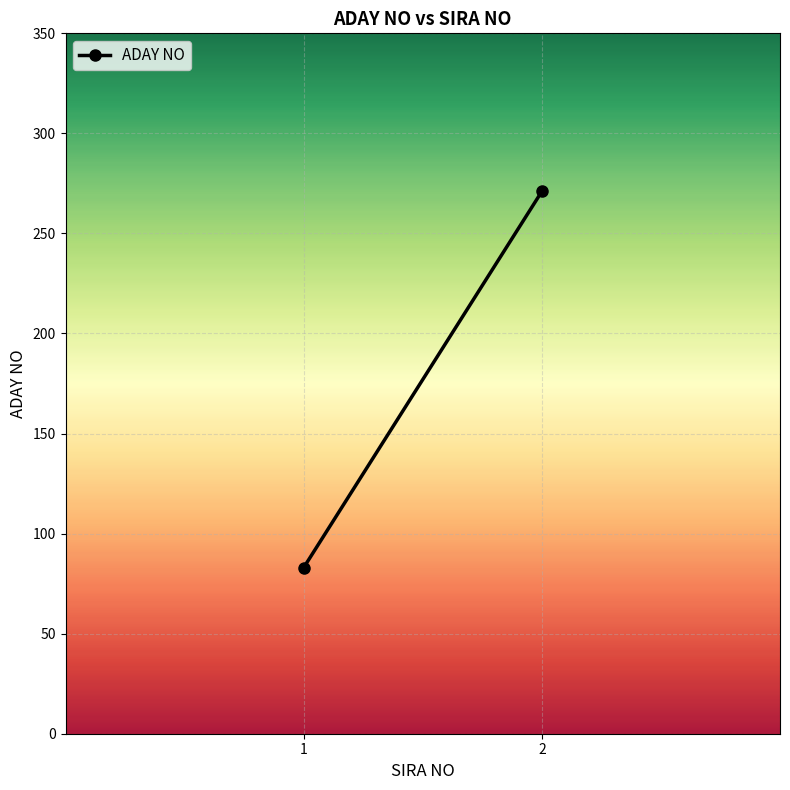

What is the average value?

177